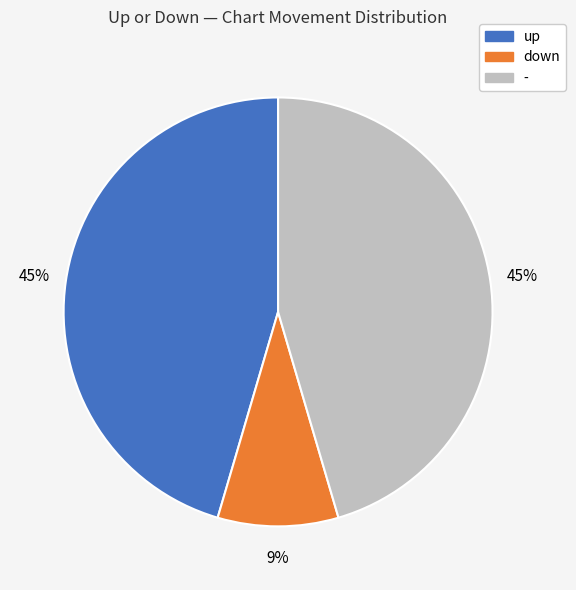

To the nearest percent, what is the difference between the down and up slice percentages?

36%